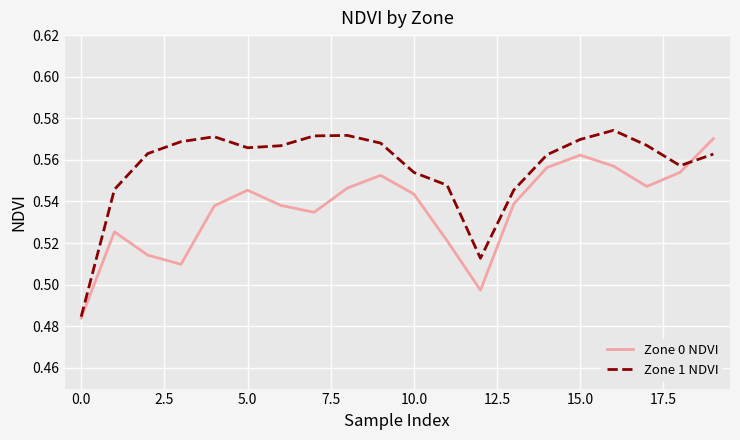

What is the difference between the second highest and minimum values in the Zone 0 NDVI series?

0.1